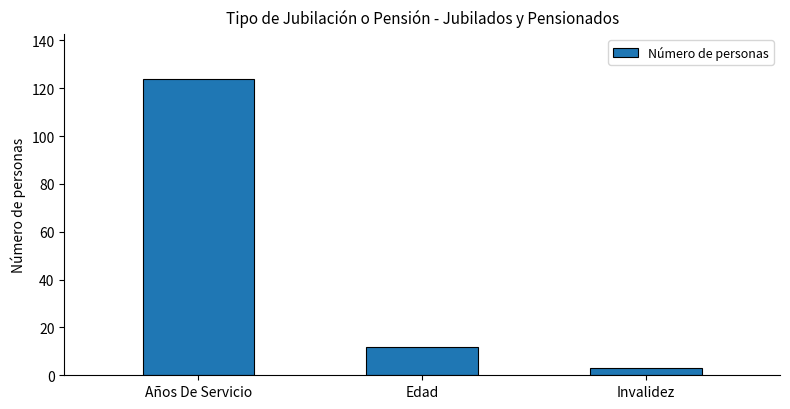

What is the sum of all values?

139